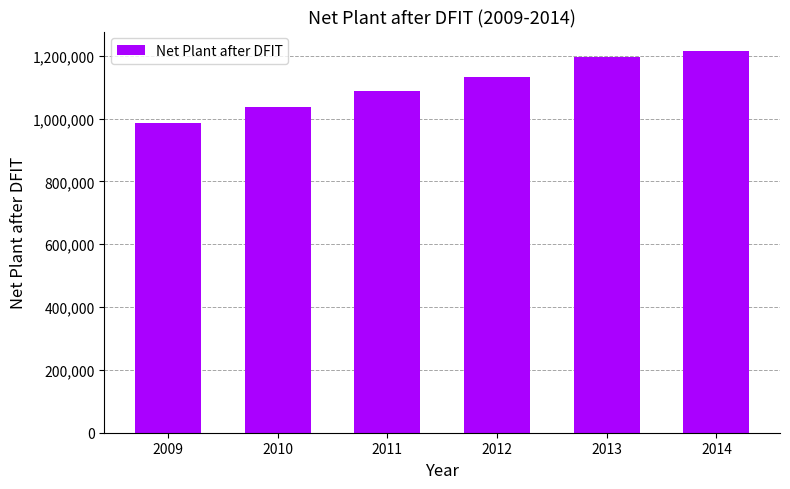

Reading left to right, list all the values displayed in this chart.

2009=987243	2010=1036064	2011=1087141	2012=1131570	2013=1195010	2014=1216245